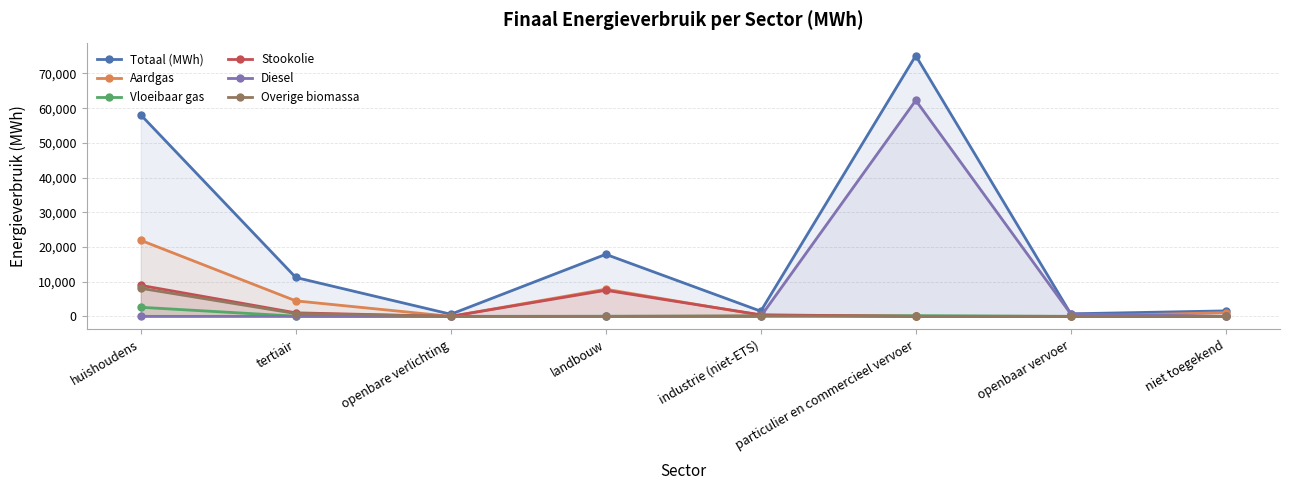

Reading left to right, what are all the values shown in this chart?

Totaal (MWh): huishoudens=58061.2	tertiair=11207.4	openbare verlichting=616.2	landbouw=17879.7	industrie (niet-ETS)=1490.5	particulier en commercieel vervoer=75131.7	openbaar vervoer=736.7	niet toegekend=1580.9
Aardgas: huishoudens=21914.5	tertiair=4471.5	openbare verlichting=0.0	landbouw=7827.2	industrie (niet-ETS)=345.2	particulier en commercieel vervoer=6.2	openbaar vervoer=0.0	niet toegekend=1080.6
Vloeibaar gas: huishoudens=2621.6	tertiair=60.2	openbare verlichting=0.0	landbouw=27.5	industrie (niet-ETS)=68.9	particulier en commercieel vervoer=208.3	openbaar vervoer=0.0	niet toegekend=0.0
Stookolie: huishoudens=8938.9	tertiair=1016.8	openbare verlichting=0.0	landbouw=7518.3	industrie (niet-ETS)=450.1	particulier en commercieel vervoer=0.0	openbaar vervoer=0.0	niet toegekend=0.0
Diesel: huishoudens=0.0	tertiair=0.0	openbare verlichting=0.0	landbouw=0.0	industrie (niet-ETS)=0.0	particulier en commercieel vervoer=62252.8	openbaar vervoer=705.3	niet toegekend=0.0
Overige biomassa: huishoudens=8093.7	tertiair=810.6	openbare verlichting=0.0	landbouw=0.0	industrie (niet-ETS)=138.1	particulier en commercieel vervoer=0.0	openbaar vervoer=0.0	niet toegekend=0.0